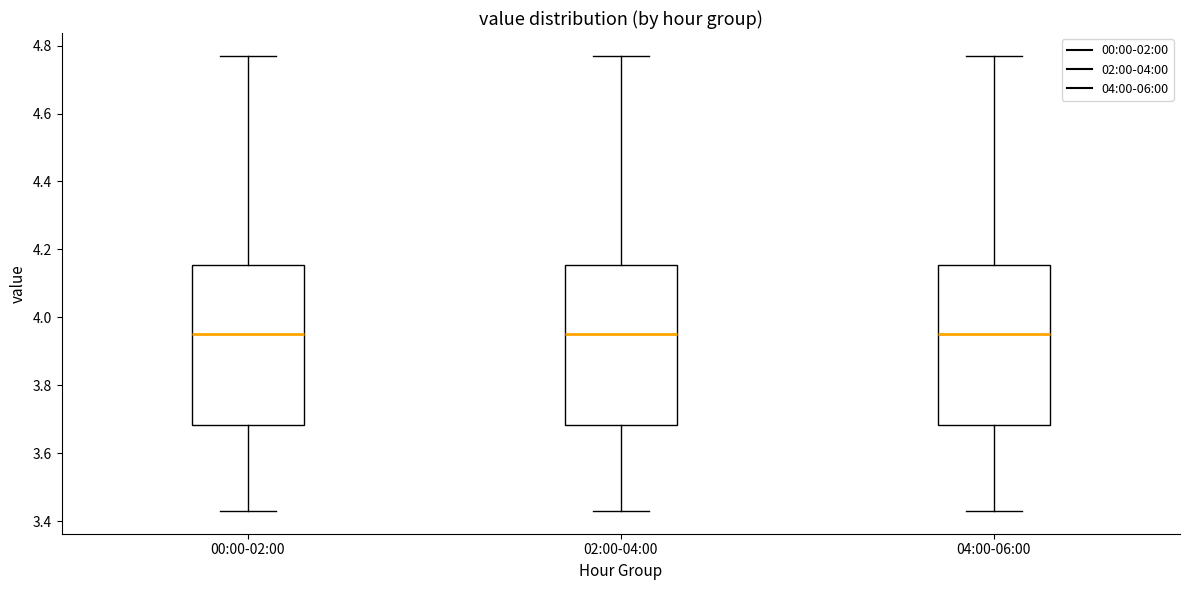

Reading left to right, transcribe this box plot: for each box, give where its median line is, the range the box spans, and where its two whiskers end, as read against the y-axis. The values are not printed on the chart, so give them approximately, as read against the axis.

00:00-02:00: median 3.96, box 3.68 to 4.16, whiskers 3.44 to 4.78
02:00-04:00: median 3.96, box 3.68 to 4.16, whiskers 3.44 to 4.78
04:00-06:00: median 3.96, box 3.68 to 4.16, whiskers 3.44 to 4.78